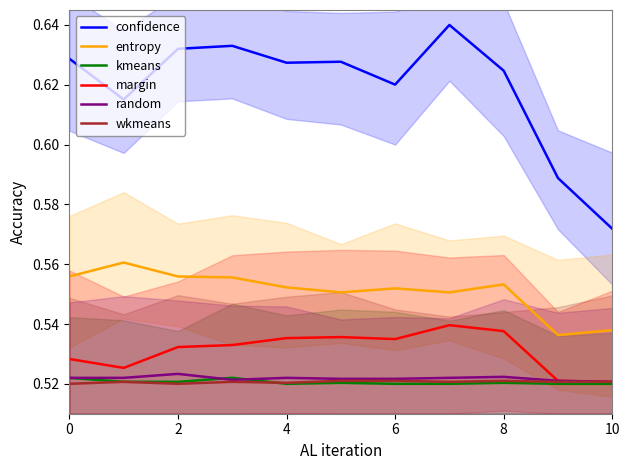

At which category is the sum across all series the highest?

7